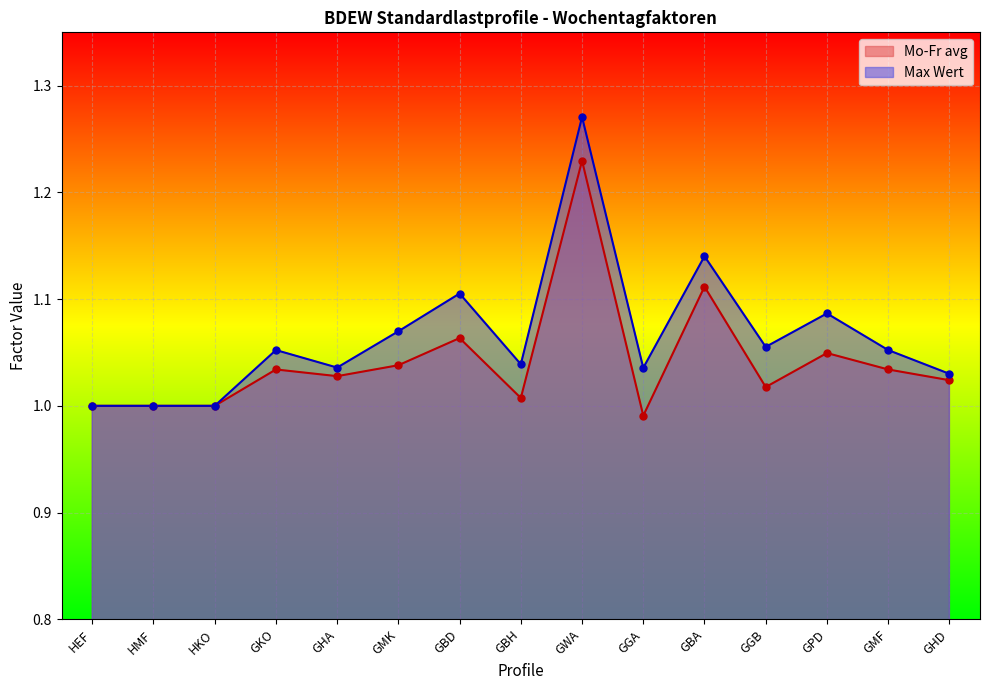

Is the value of Mo-Fr avg at GBH greater than the value of Max Wert at HEF?

Yes